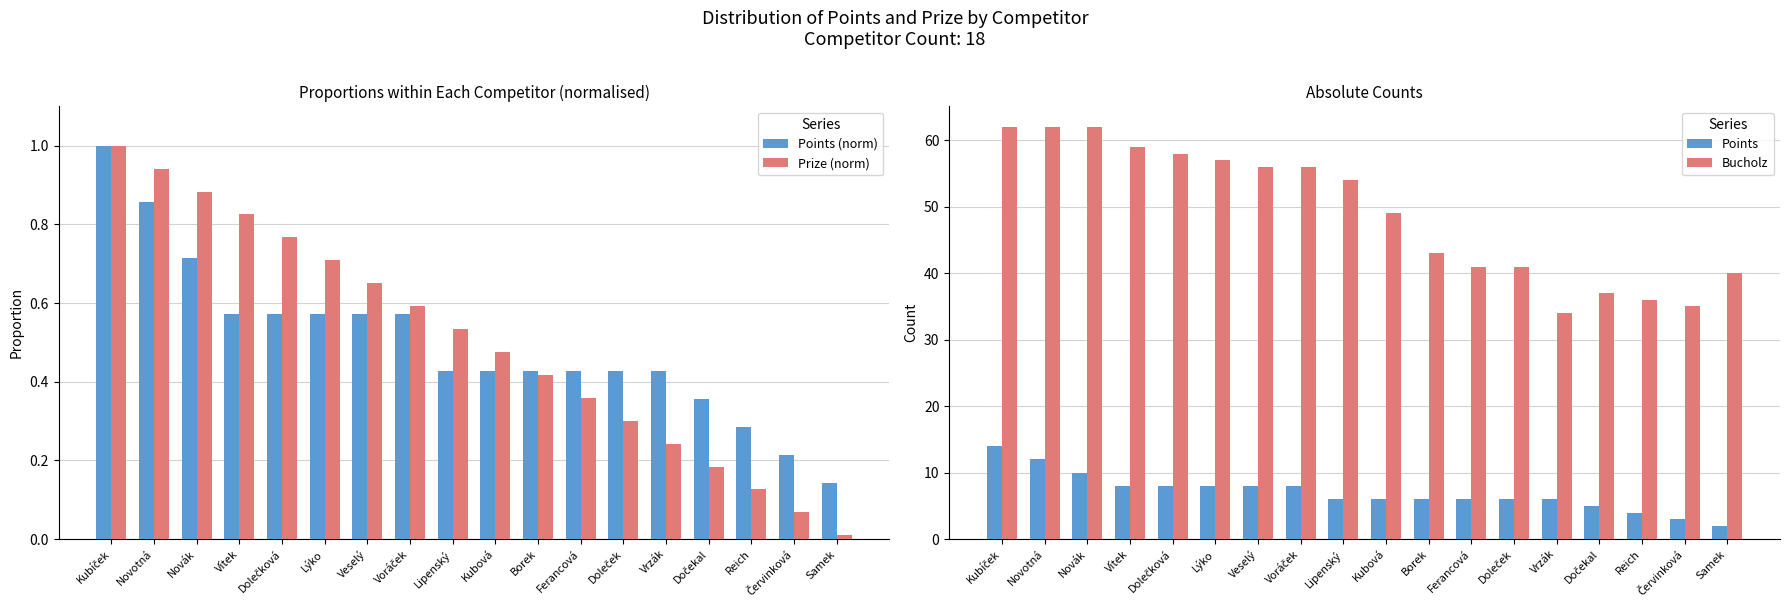

What is the minimum value for Points (norm)?

0.1